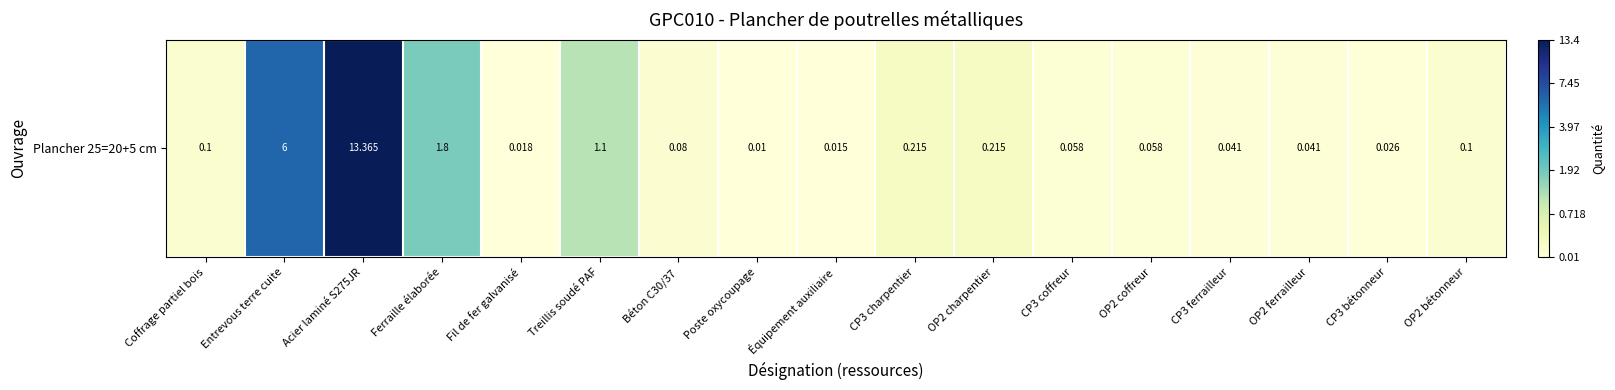

Is it true that the value at CP3 ferrailleur is 0.0?

False